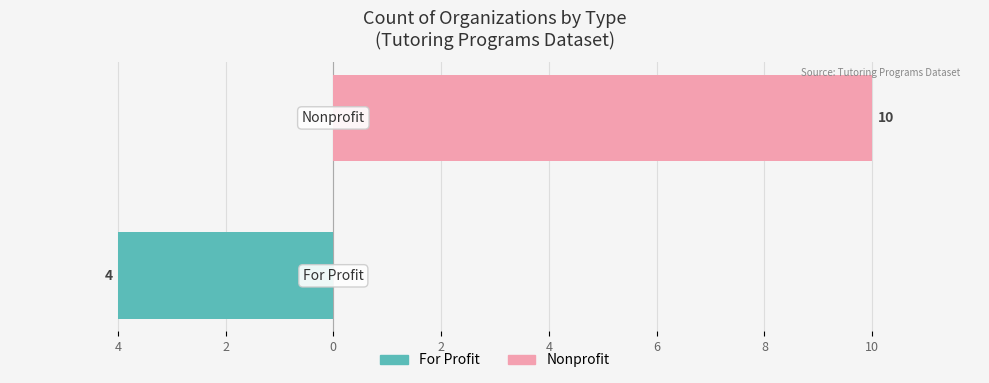

Which series has the largest total across all categories?

Nonprofit